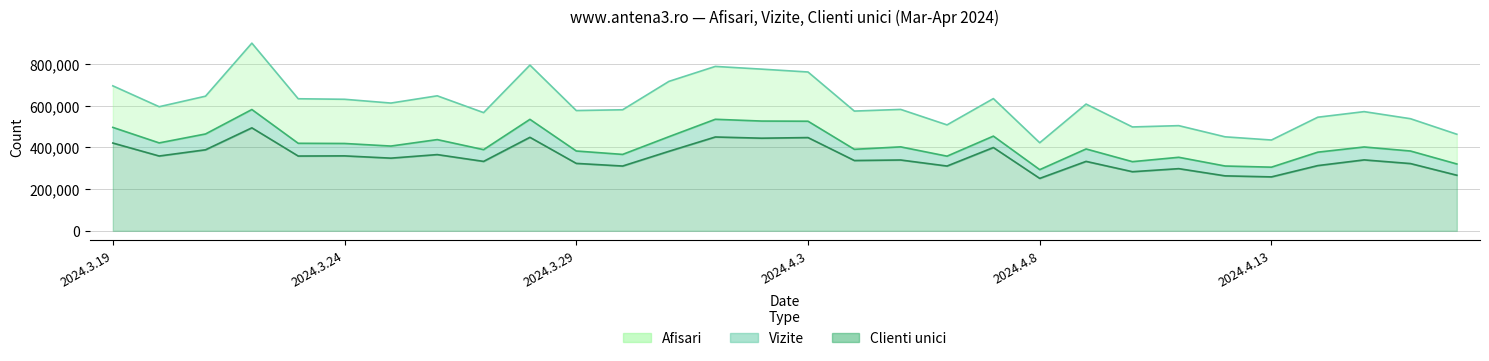

What is the approximate value of Vizite at 2024.4.2, to the nearest 100?

526600